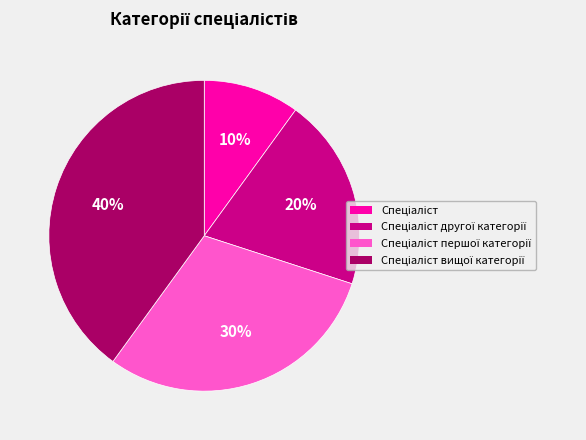

Is there any slice that represents more than half of the pie?

No